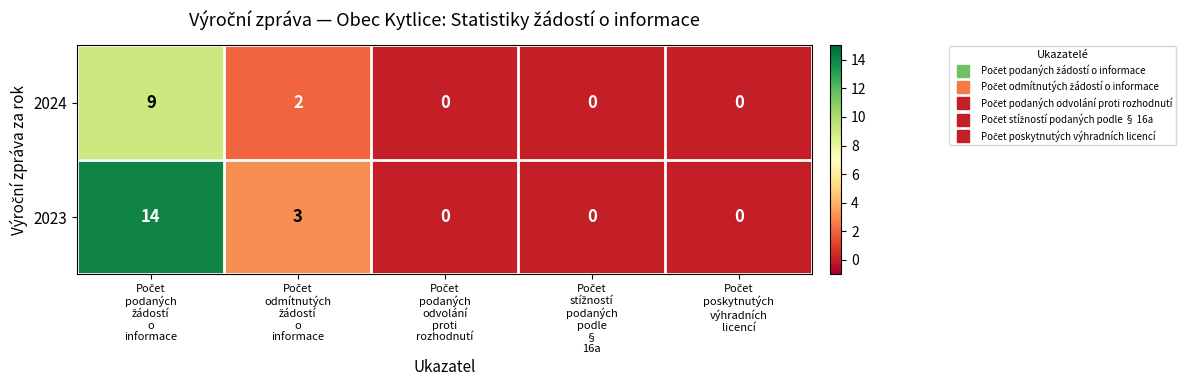

What is the sum of all 2024 values?

11